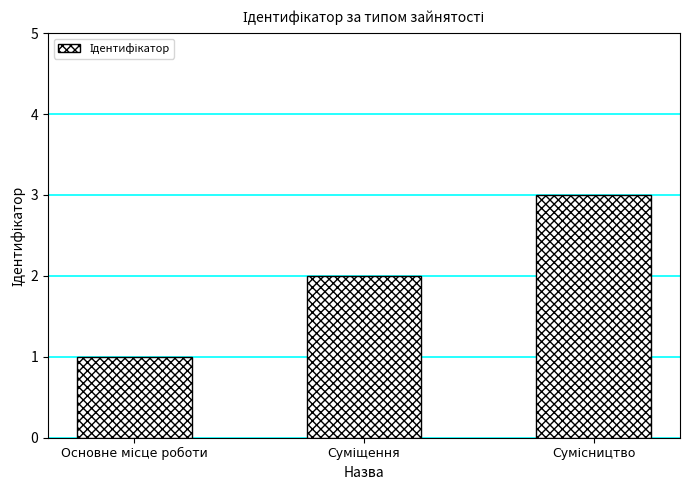

Reading left to right, list all the values displayed in this chart.

1	2	3